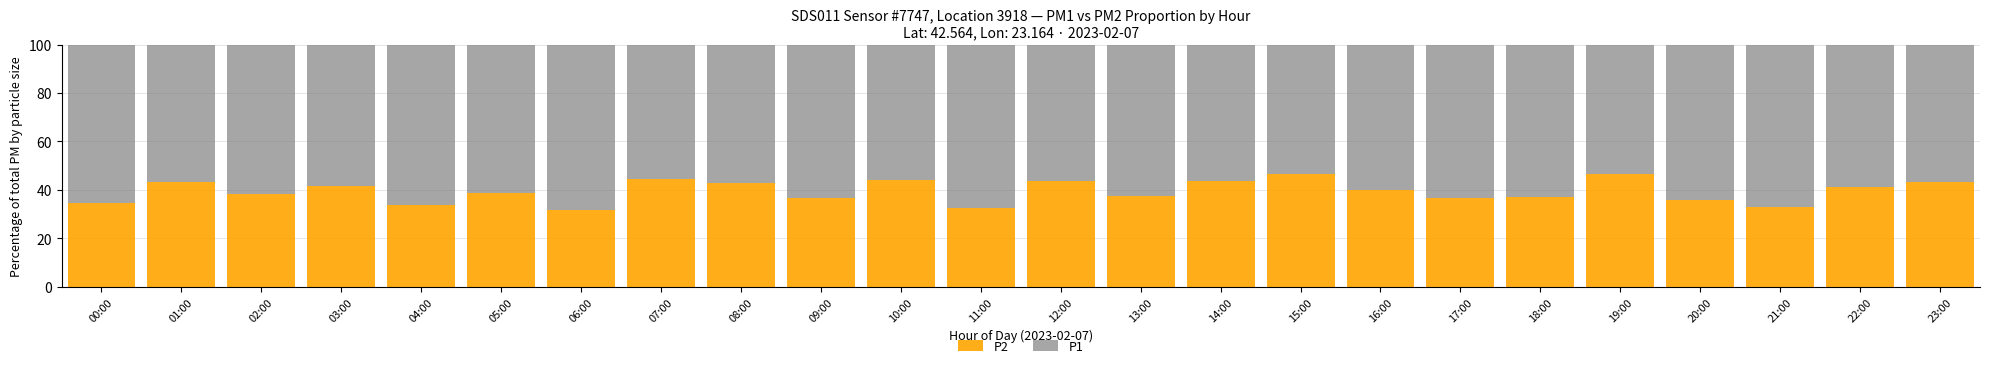

What is the highest value of the P2 series?

46.8